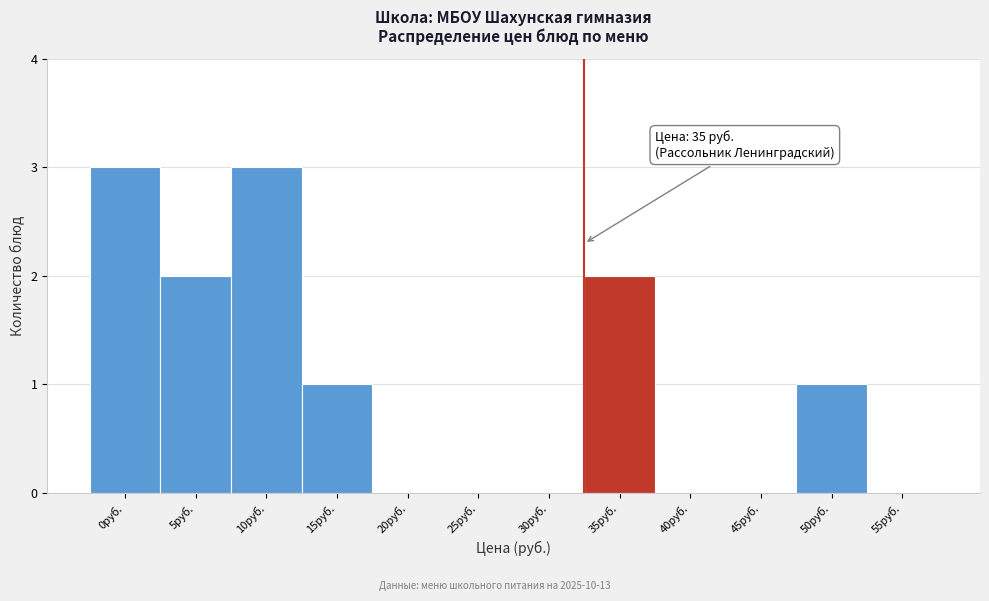

Reading right to left, list all the values displayed in this chart.

55руб.=0	50руб.=1	45руб.=0	40руб.=0	35руб.=2	30руб.=0	25руб.=0	20руб.=0	15руб.=1	10руб.=3	5руб.=2	0руб.=3